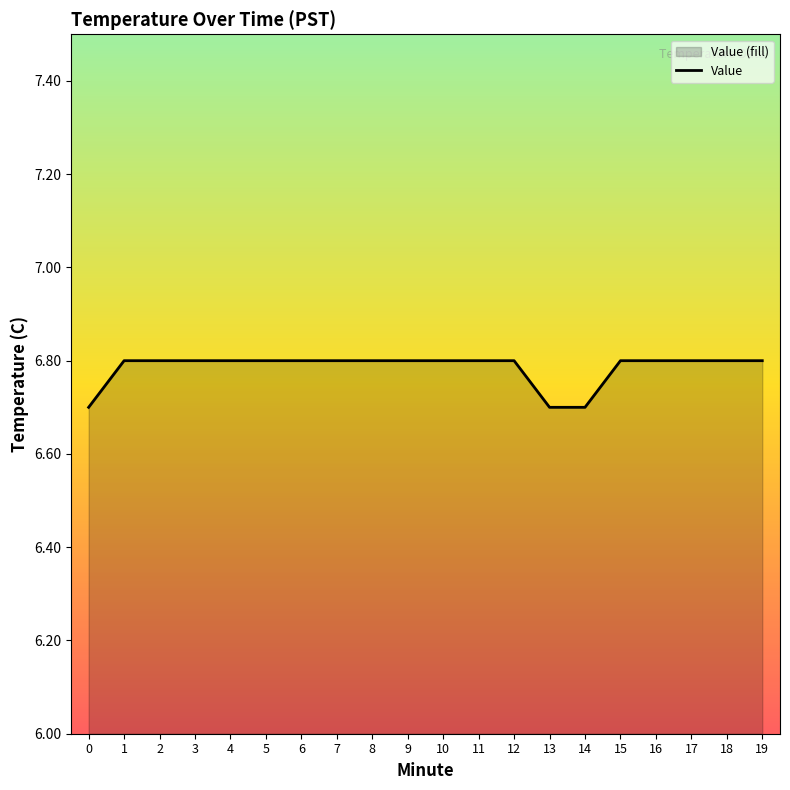

What is the approximate value at 4?

6.8